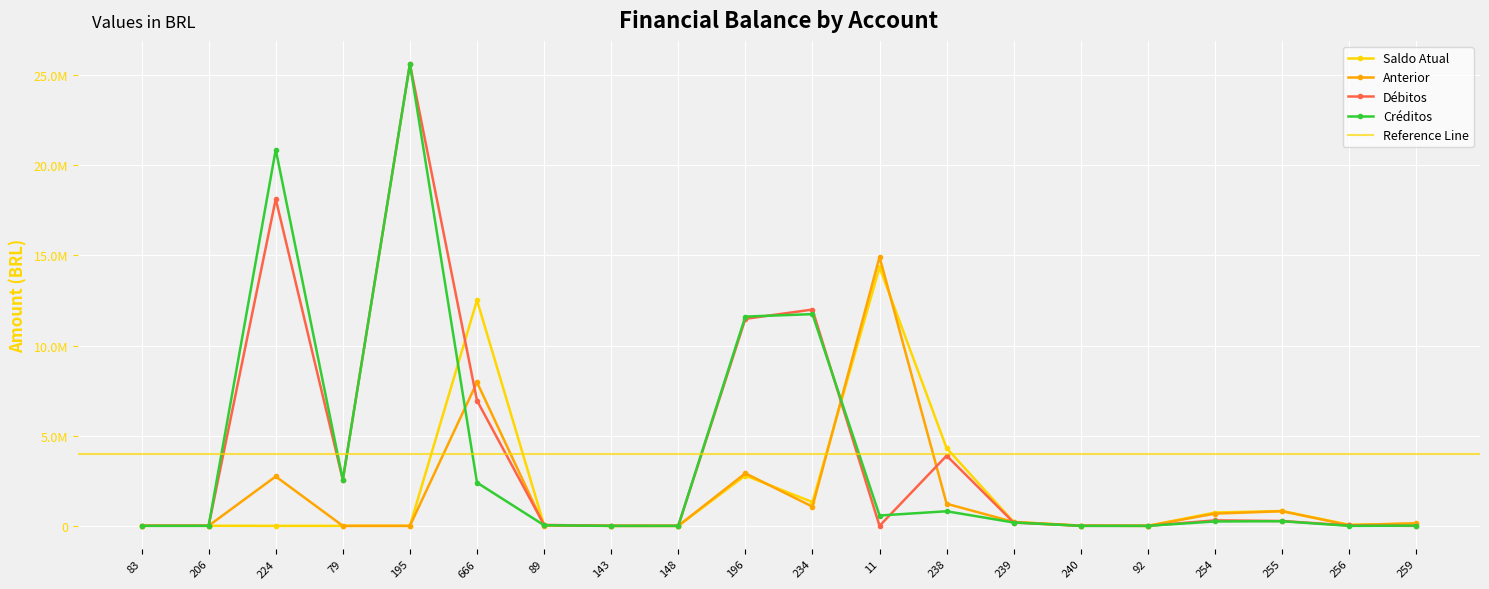

What position from the left is 195?

5